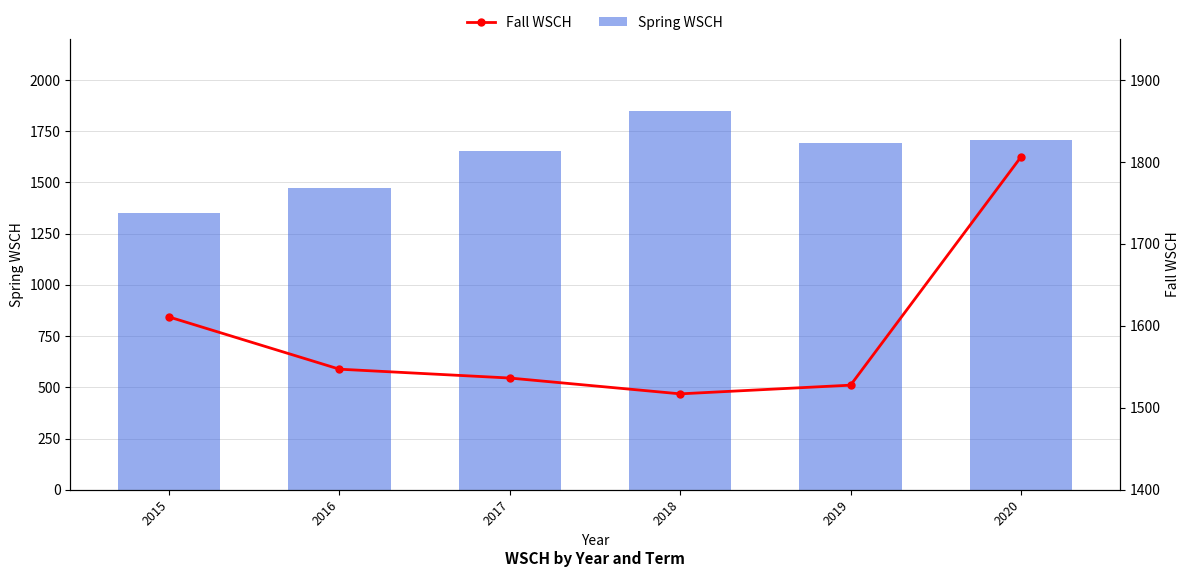

What are all the series names shown in the legend?

Spring WSCH, Fall WSCH